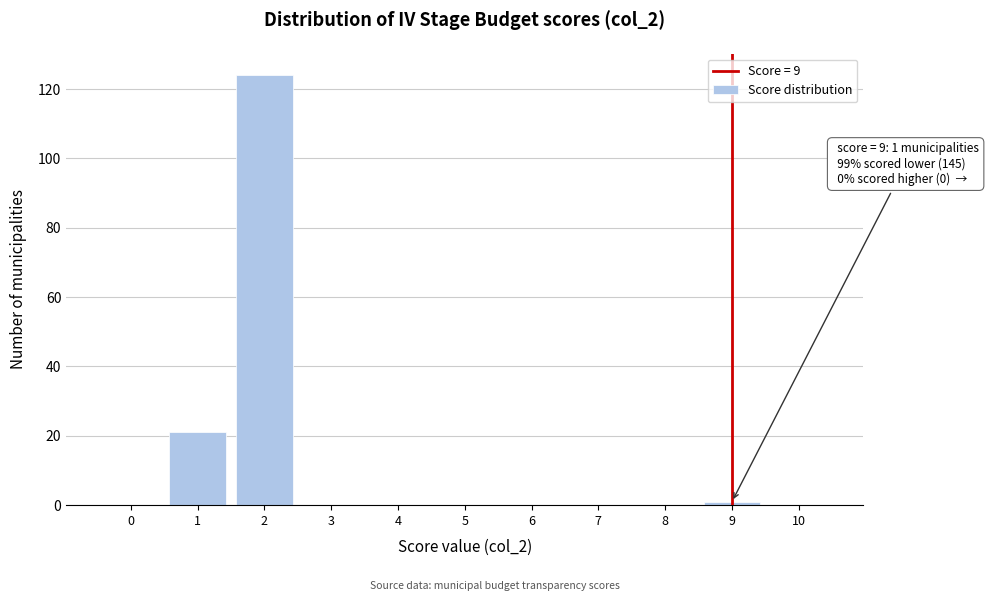

Which range on the x-axis has the tallest bar?

1.5 to 2.5